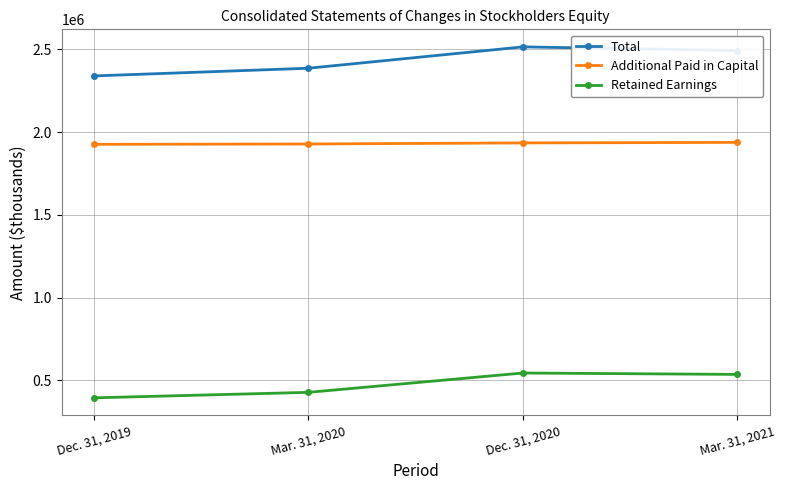

True or false: Additional Paid in Capital and Total cross at least once.

False